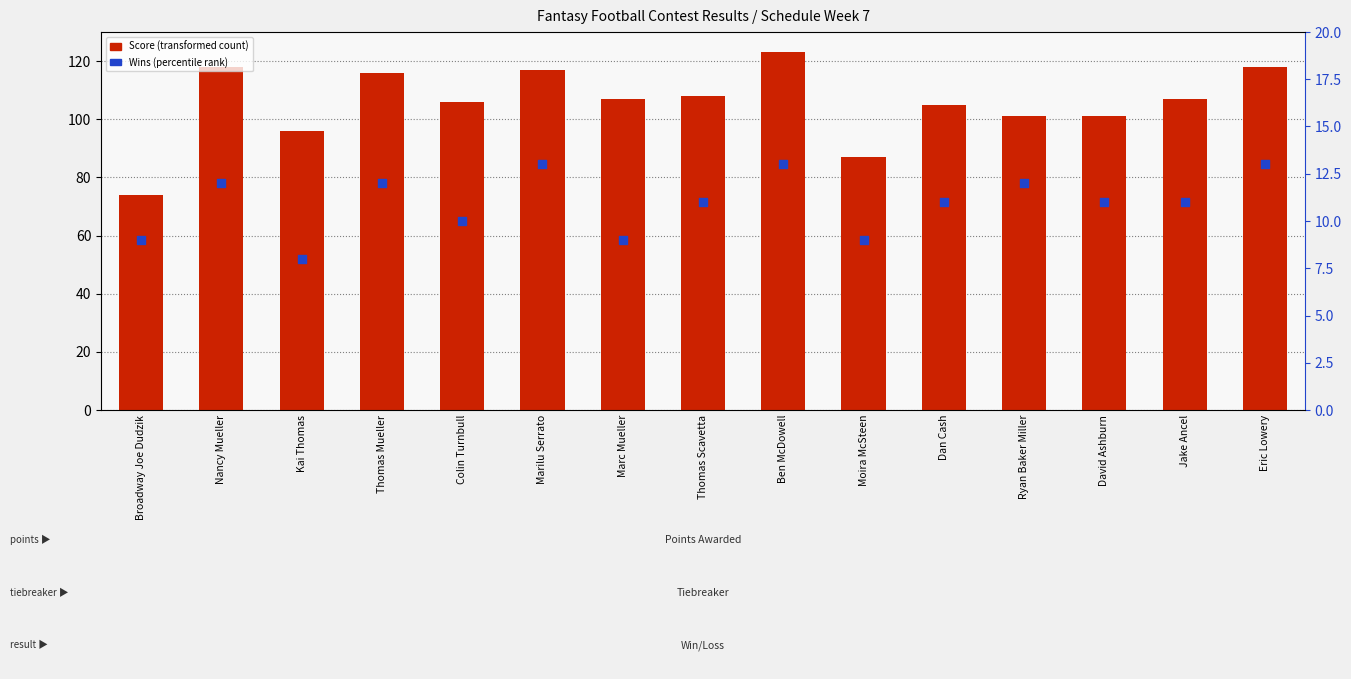

What are all the series names shown in the legend?

Score (transformed count), Wins (percentile rank)